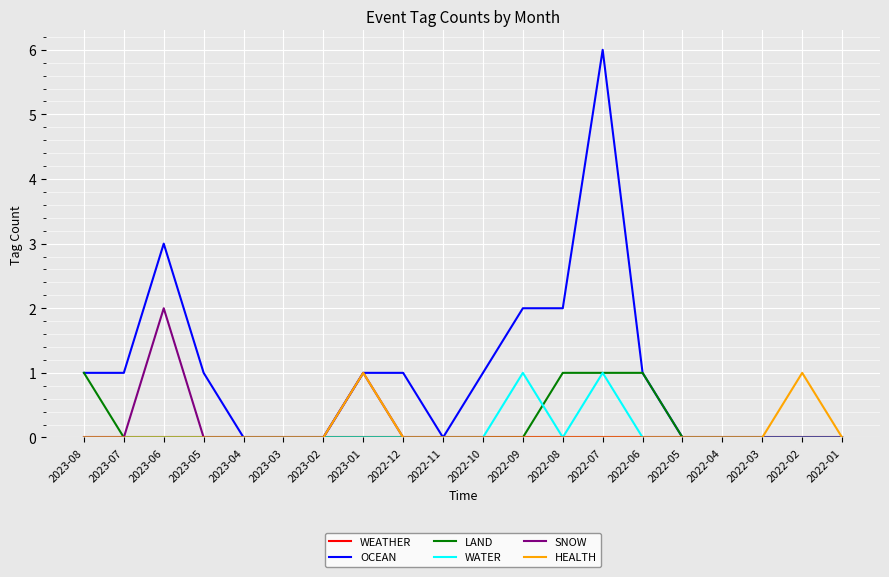

True or false: OCEAN has a value of 1 at 2022-10.

True